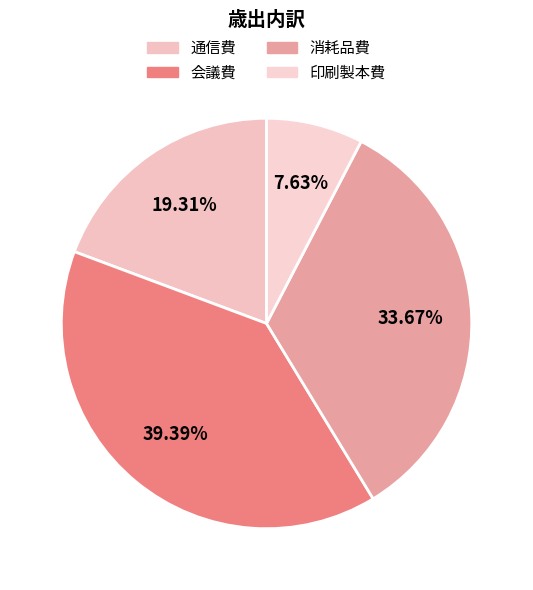

To the nearest percent, what is the average slice percentage?

25%